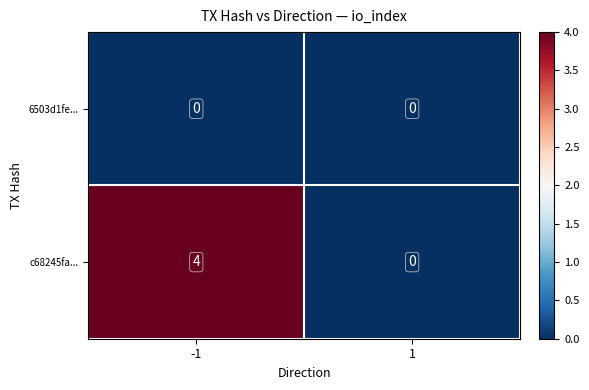

List the series in order of their overall mean, highest first.

c68245fa..., 6503d1fe...